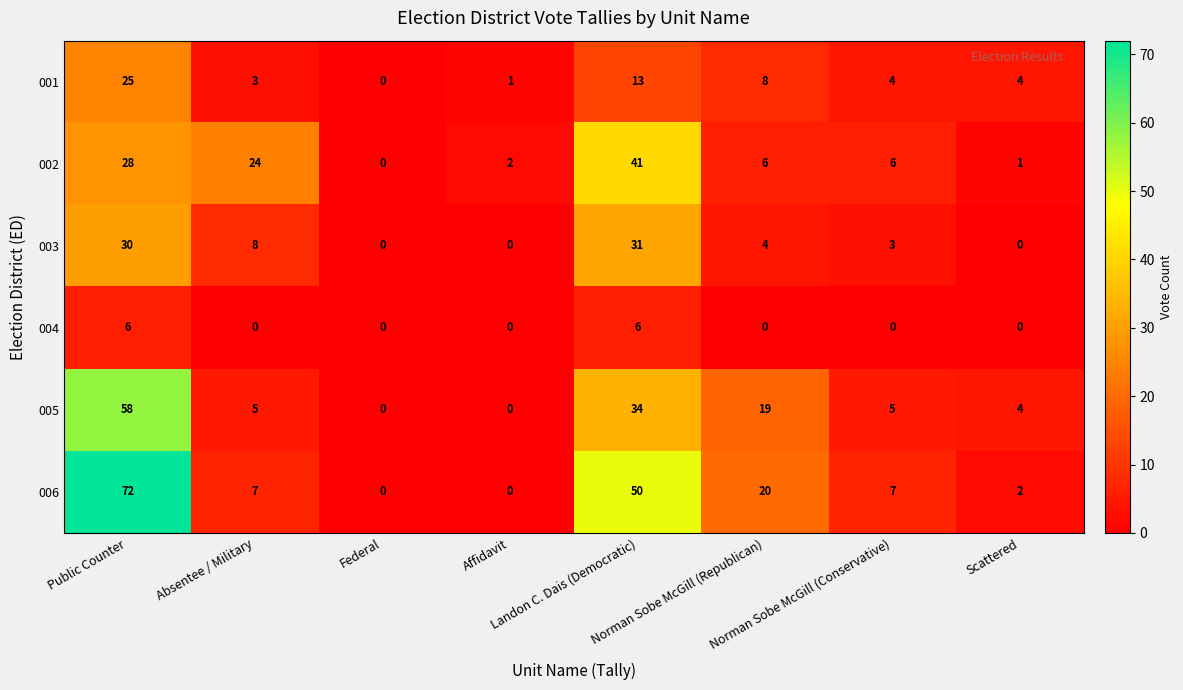

Which series has the largest total across all categories?

006